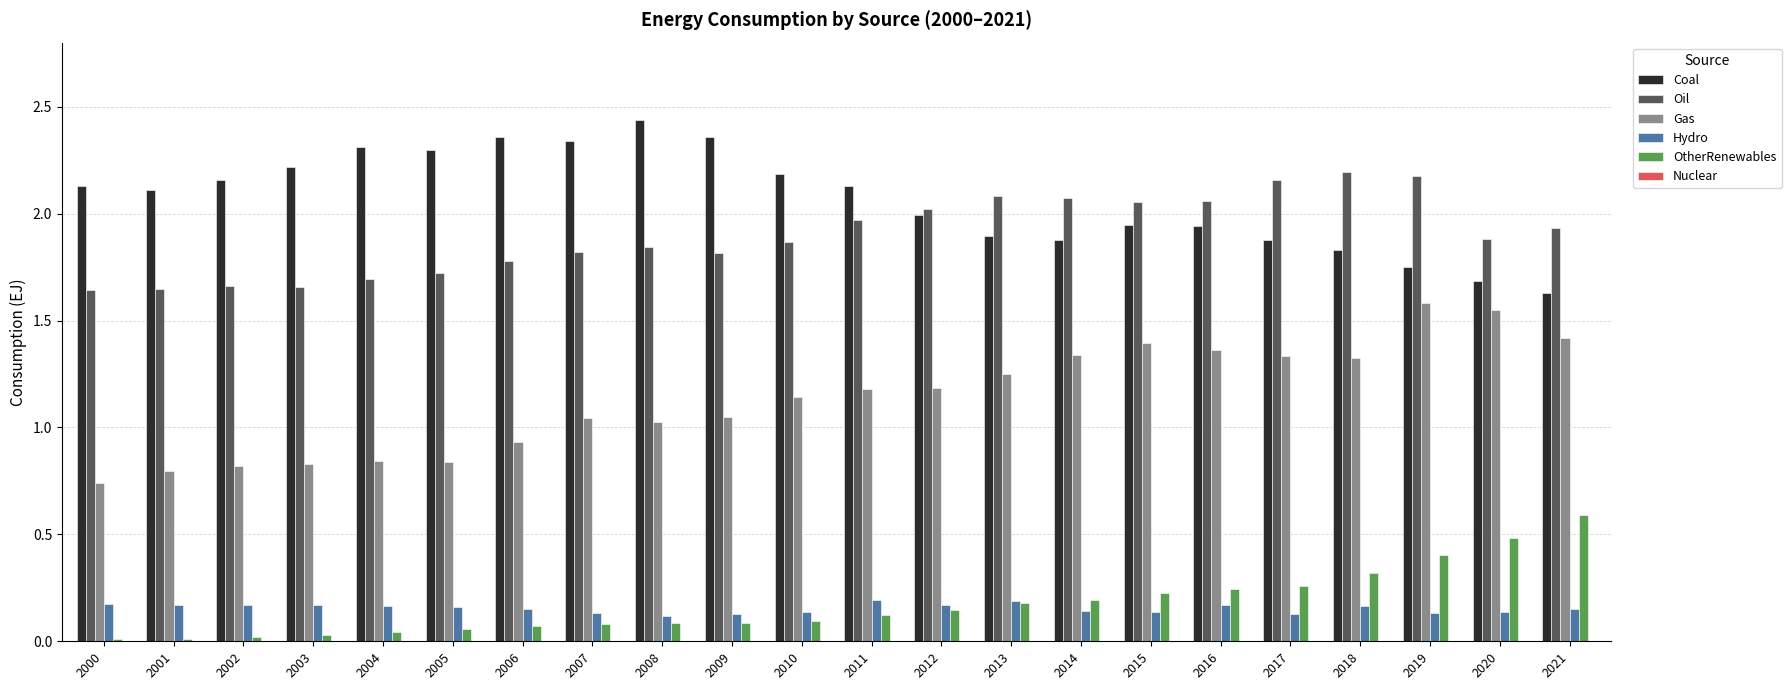

What is the difference between the second highest and minimum values in the OtherRenewables series?

0.5